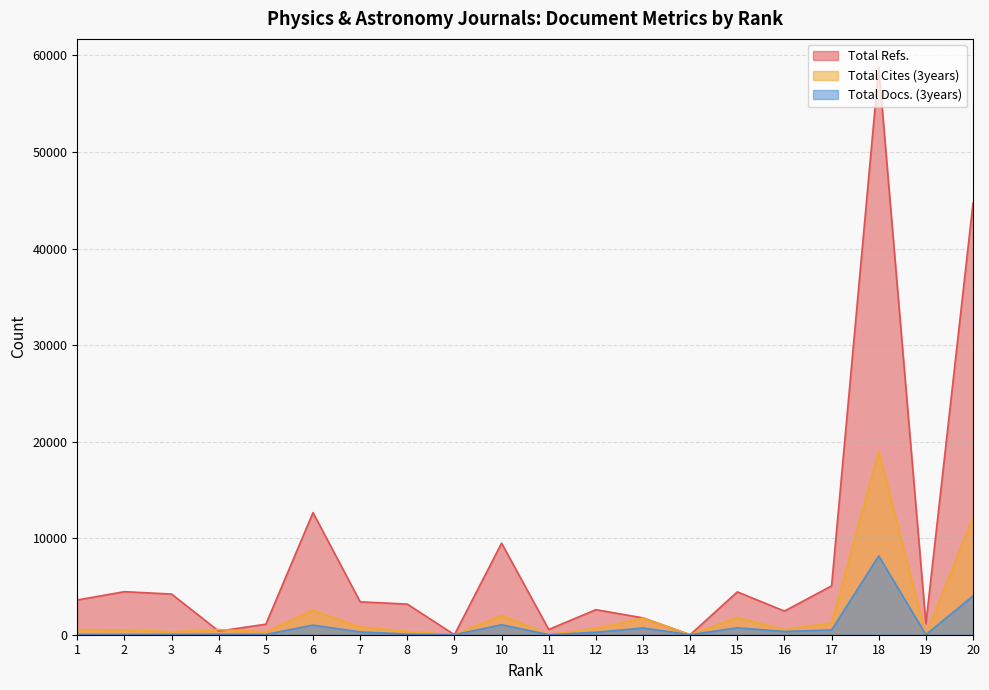

Which series changed the most between 4 and 18?

Total Refs.